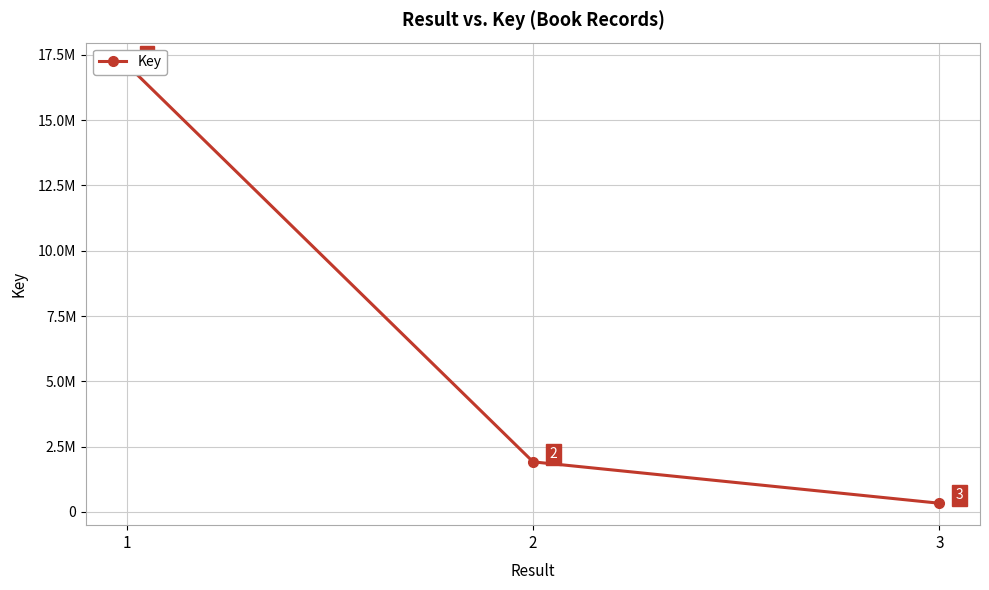

Rank the categories by value from lowest to highest.

3, 2, 1